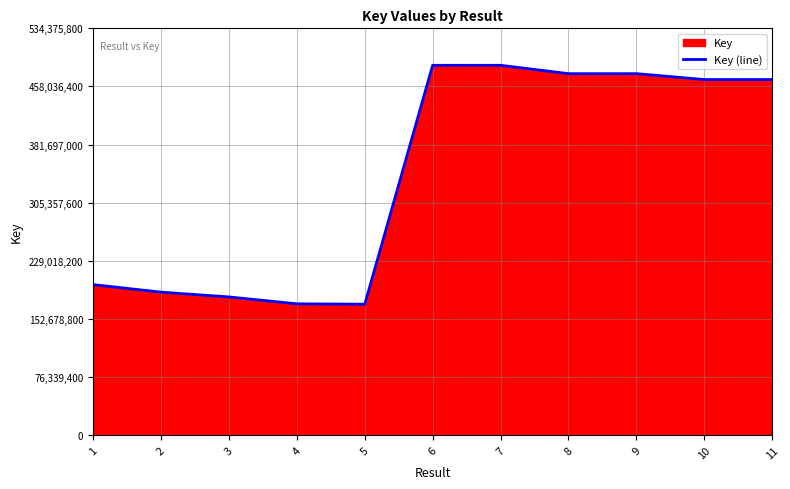

Which has a higher value, 1 or 8?

8